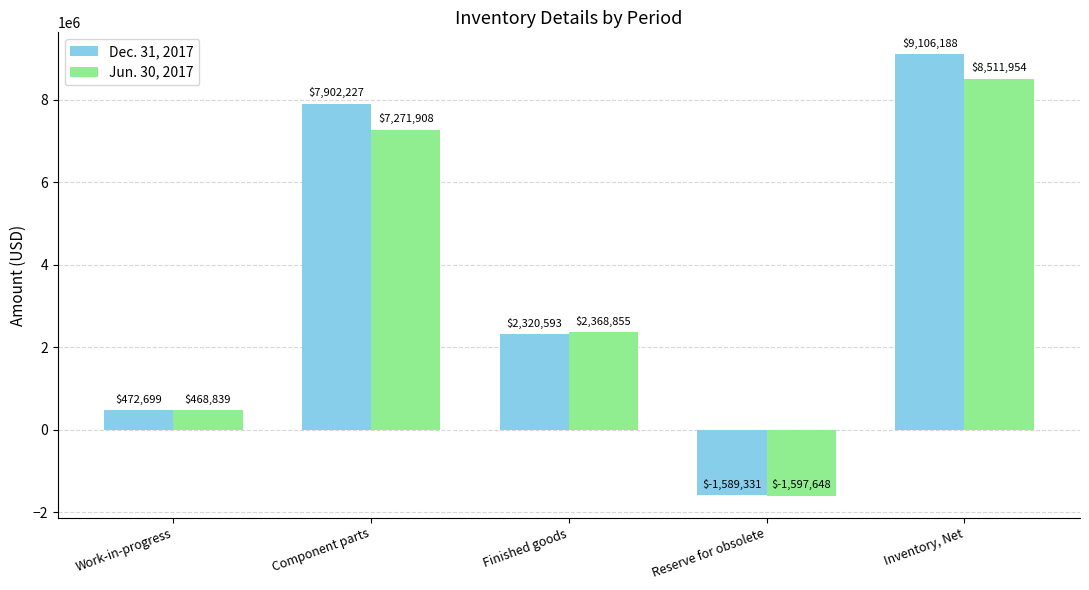

What is the difference between the Jun. 30, 2017 values at Component parts and Reserve for obsolete?

8869556